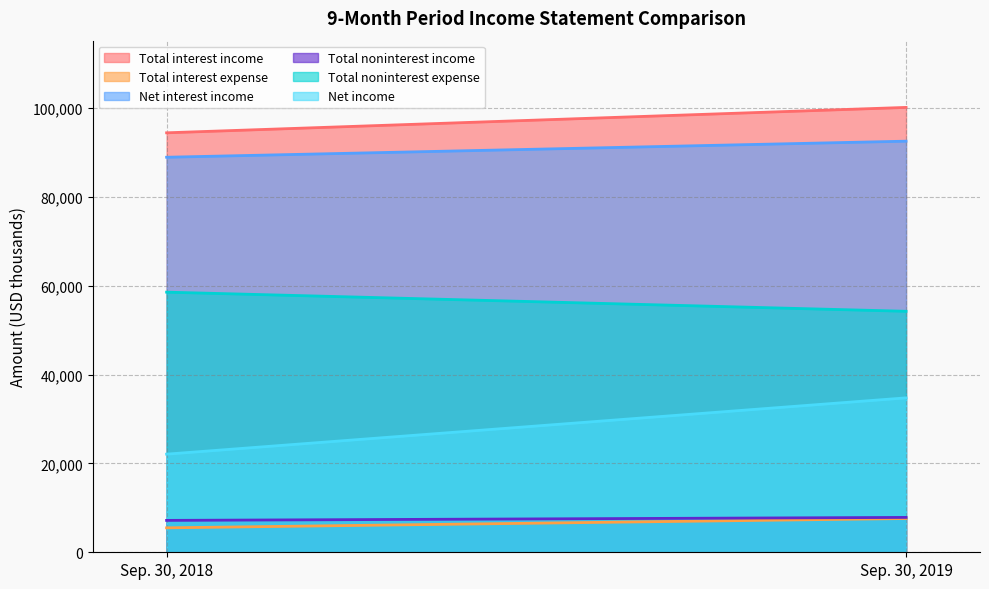

Which series has the widest spread of values?

Net income